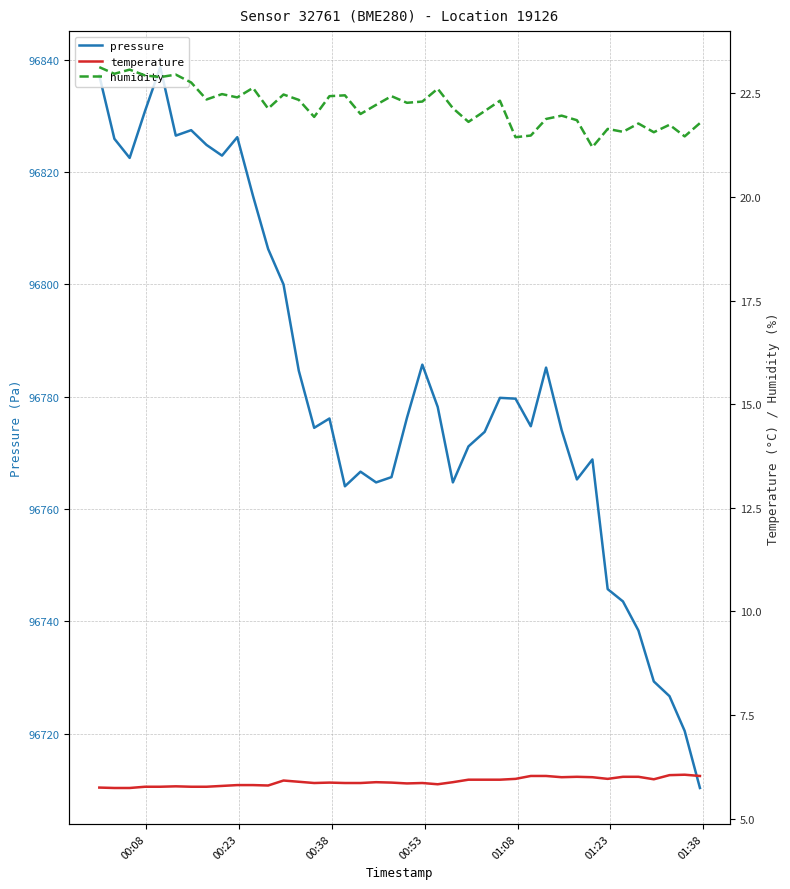

What are all the series names shown in the legend?

pressure, temperature, humidity